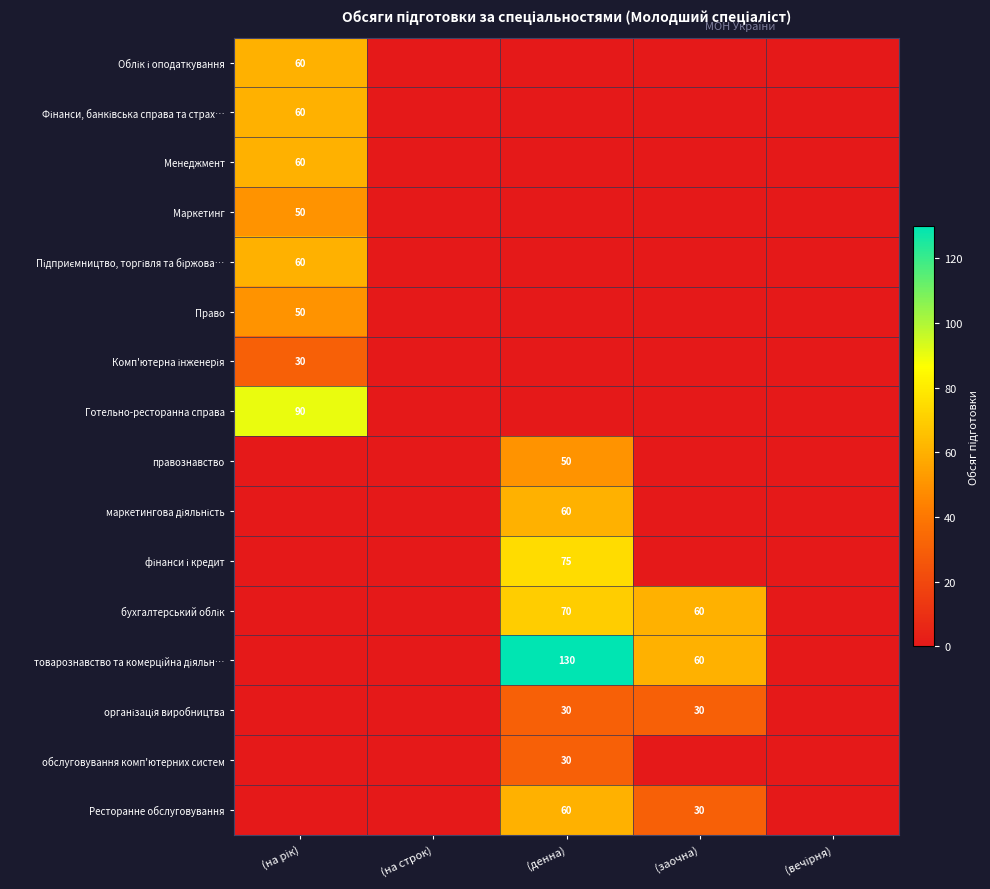

What is the sum of the Ресторанне обслуговування values at (денна) and (заочна)?

90